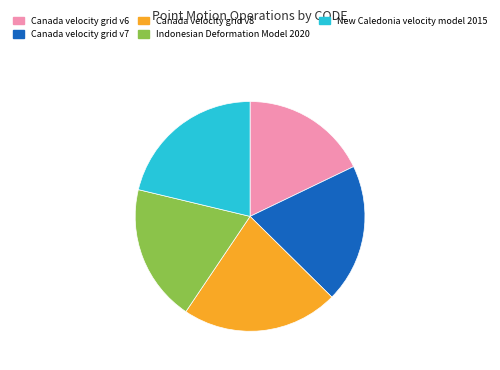

True or false: Canada velocity grid v7 accounts for 20% of the total.

True